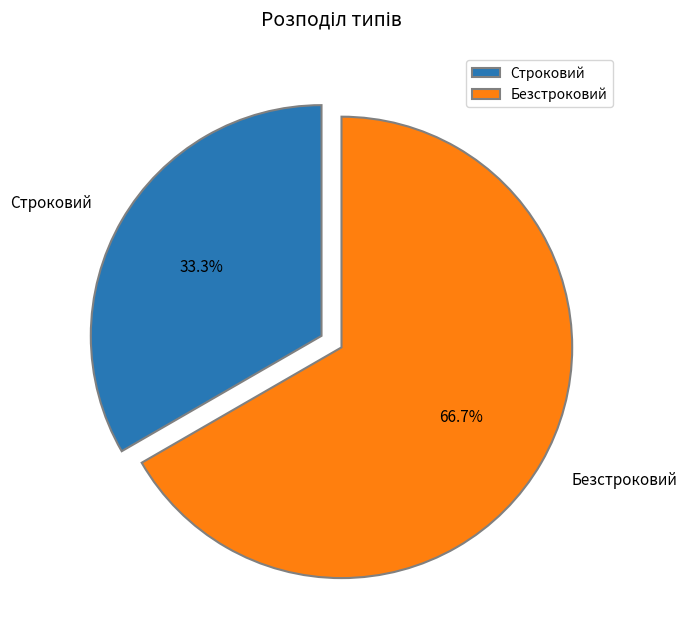

Combined, do Строковий and Безстроковий account for over 50%?

Yes